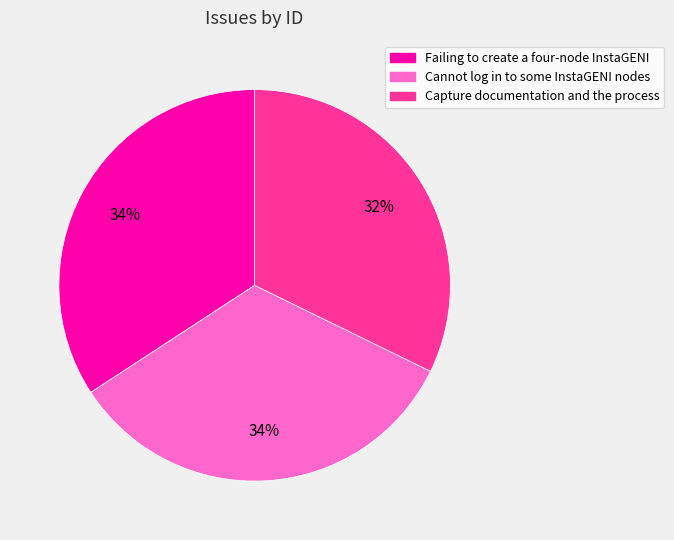

Is there any slice that represents more than half of the pie?

No